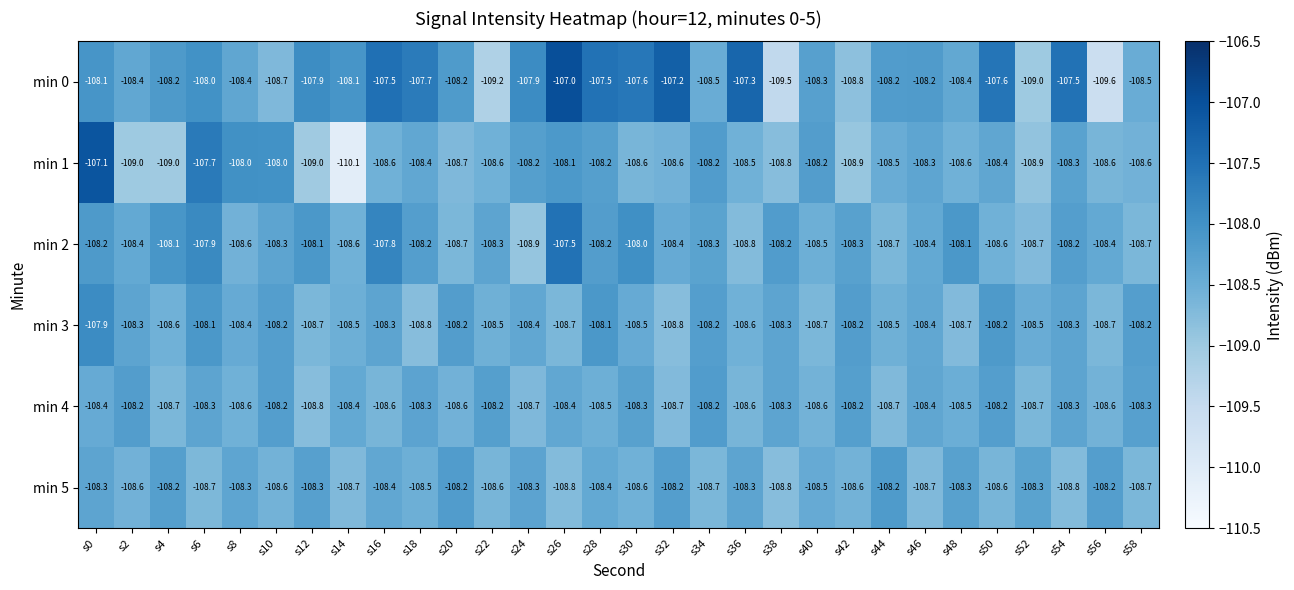

At s12, list the series in order from smallest to largest.

min 1, min 4, min 3, min 5, min 2, min 0